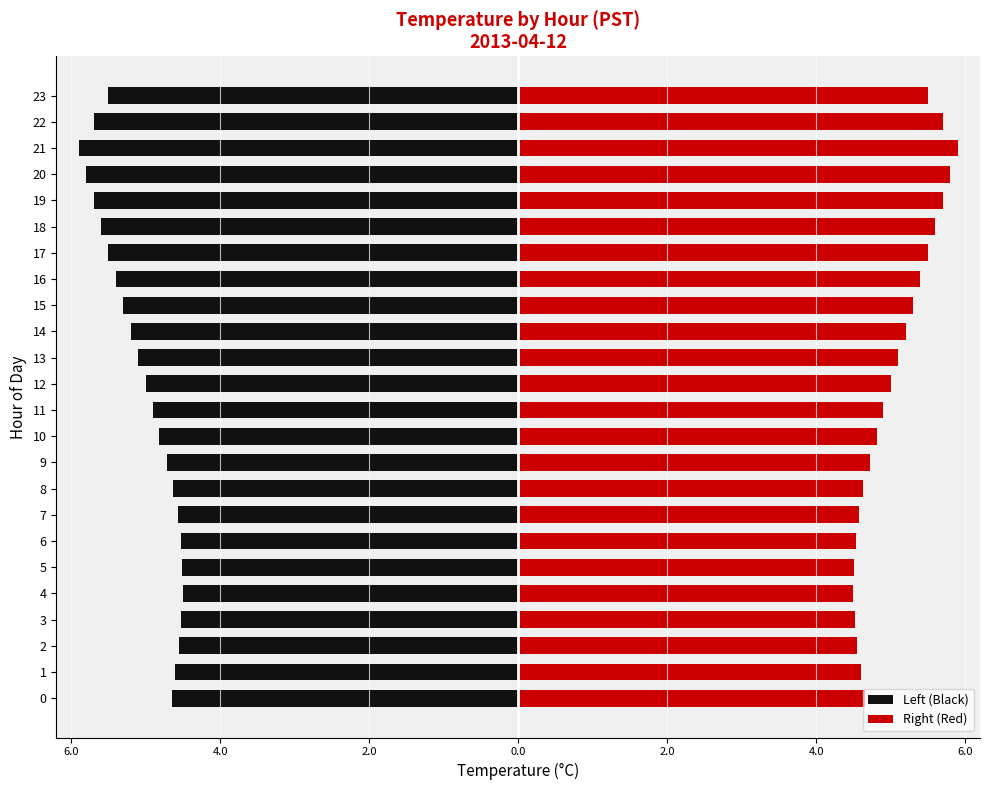

What are all the series names shown in the legend?

Left (Black), Right (Red)